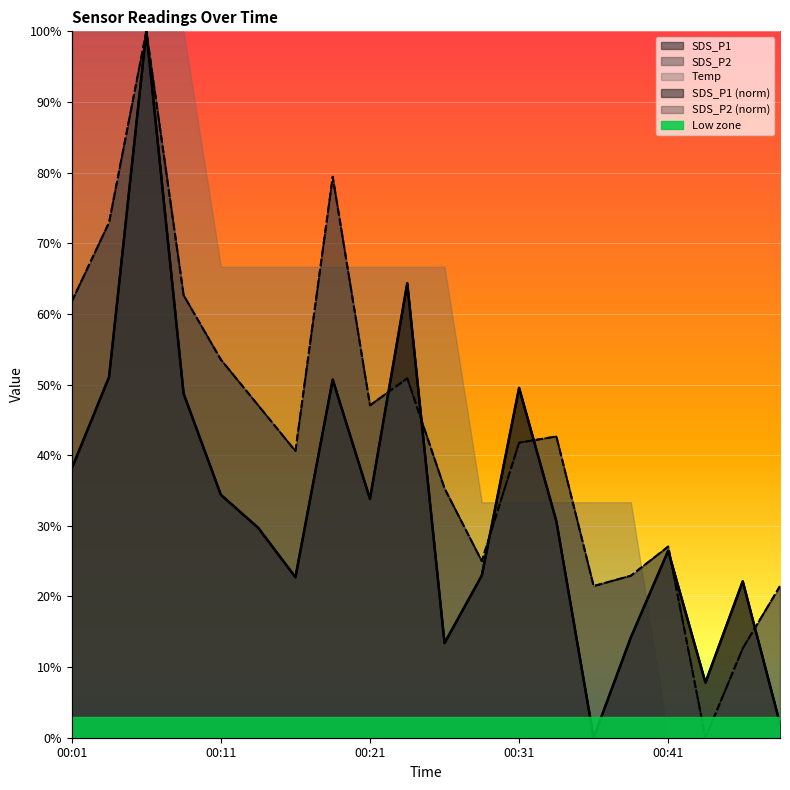

At which category is the sum across all series the highest?

00:06